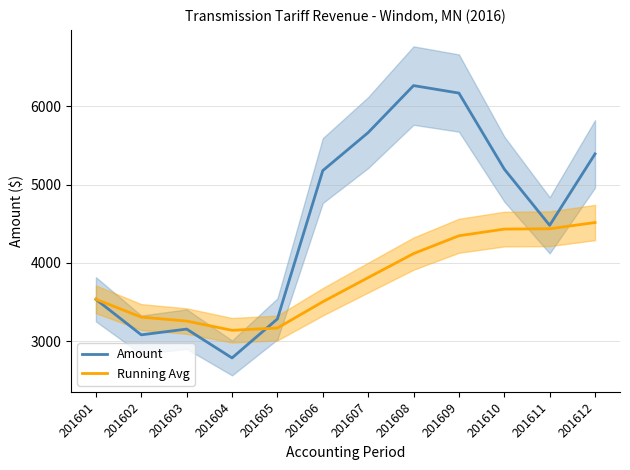

List the series in order of their peak value, lowest first.

Running Avg, Amount